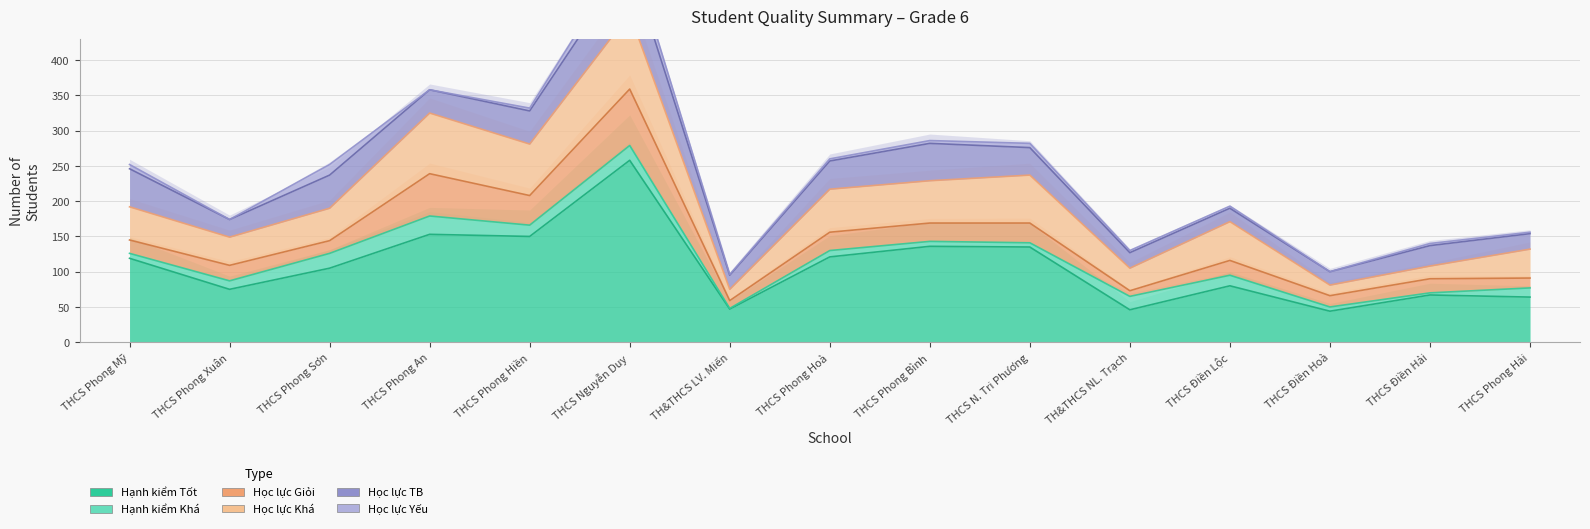

Does the chart display data point markers on the line(s)?

No